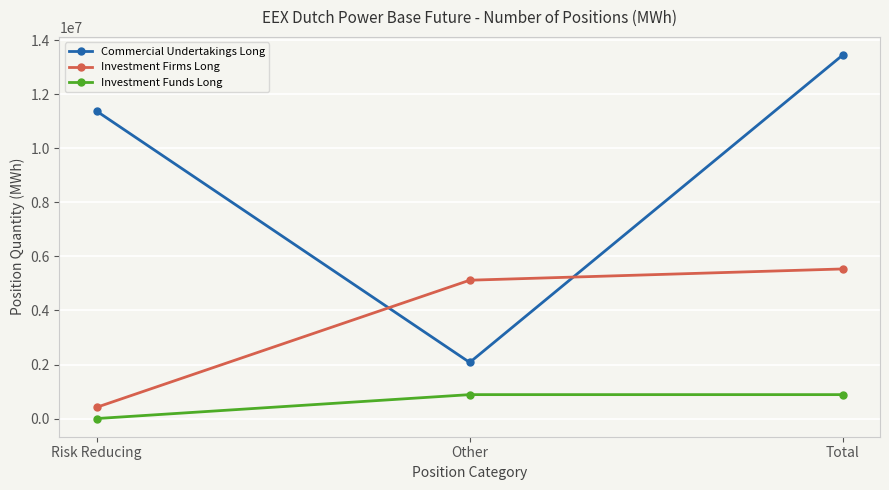

Reading right to left, extract all data points from this chart.

Commercial Undertakings Long: Total=13451627	Other=2076061	Risk Reducing=11375566
Investment Firms Long: Total=5536338	Other=5119573	Risk Reducing=416765
Investment Funds Long: Total=885266	Other=885266	Risk Reducing=0